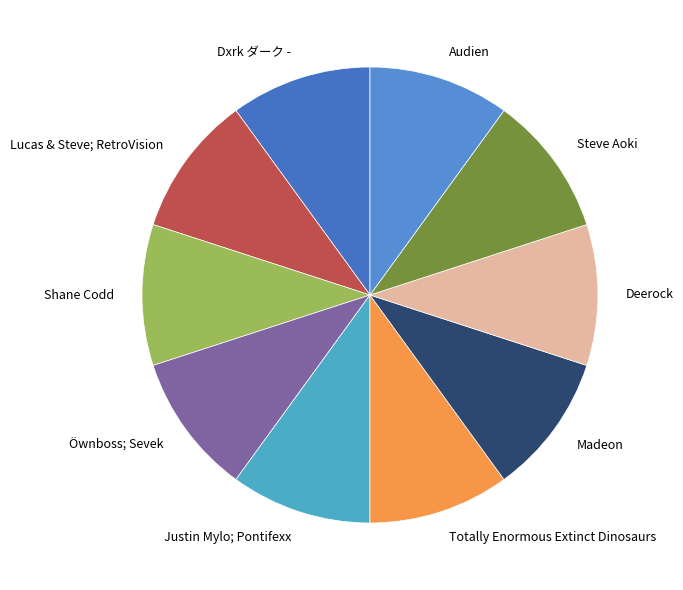

The Steve Aoki slice represents 10% of the pie. True or false?

True